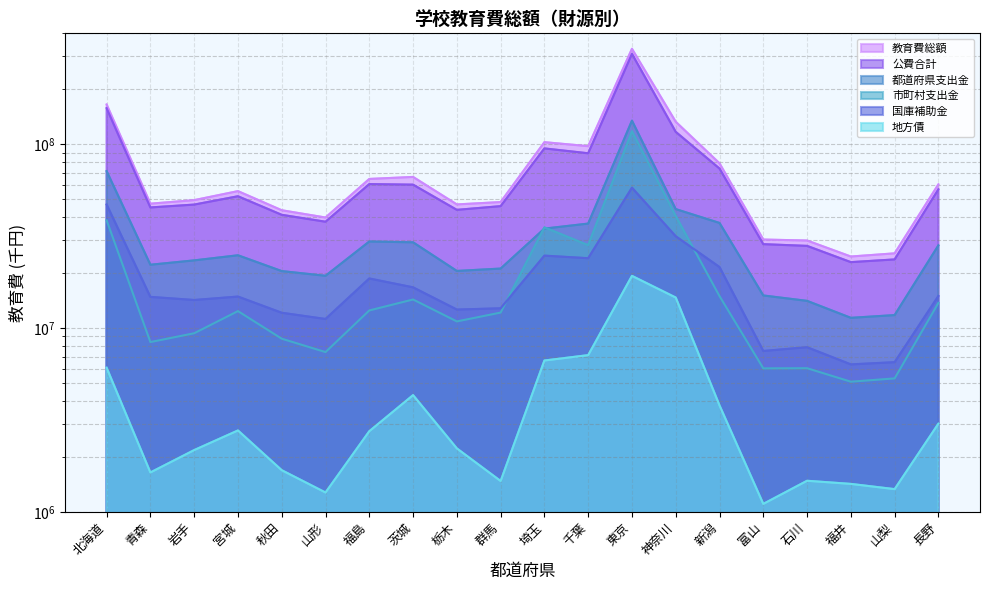

Rank the series by their maximum value, from highest to lowest.

教育費総額, 公費合計, 都道府県支出金, 市町村支出金, 国庫補助金, 地方債